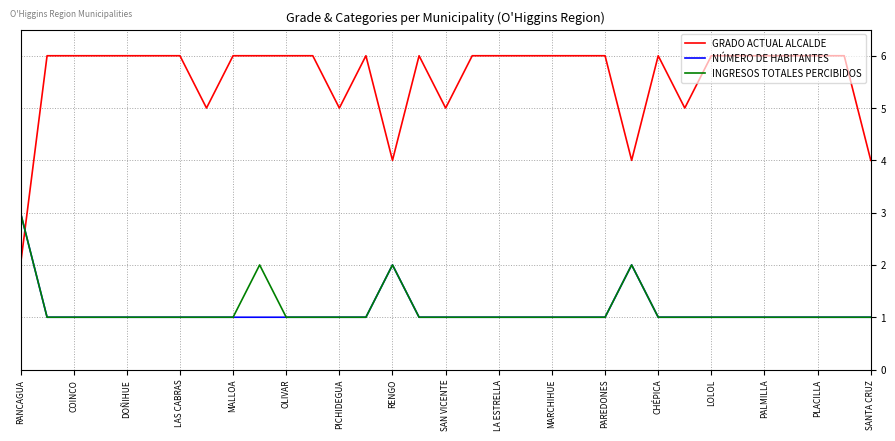

What is the difference between the second highest and minimum values in the NÚMERO DE HABITANTES series?

1